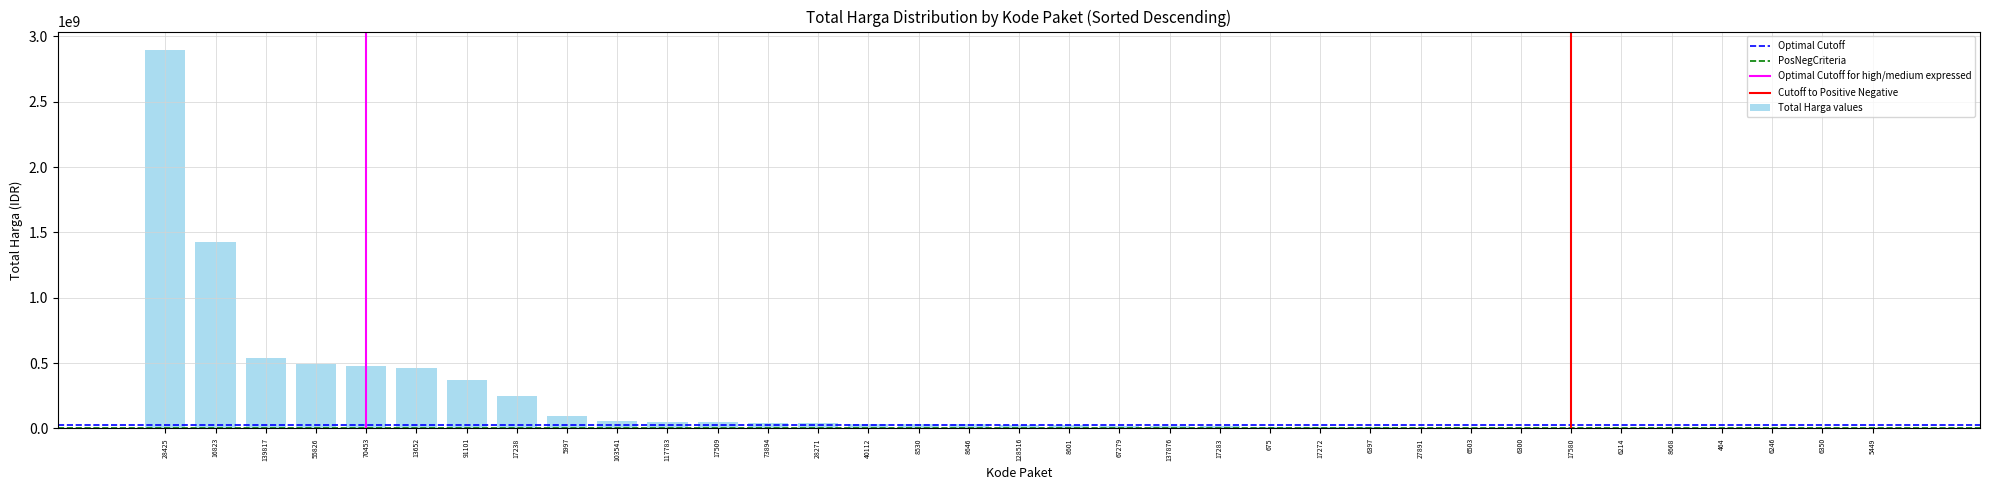

What value does the data have at 91101, to the nearest 100?

373404000